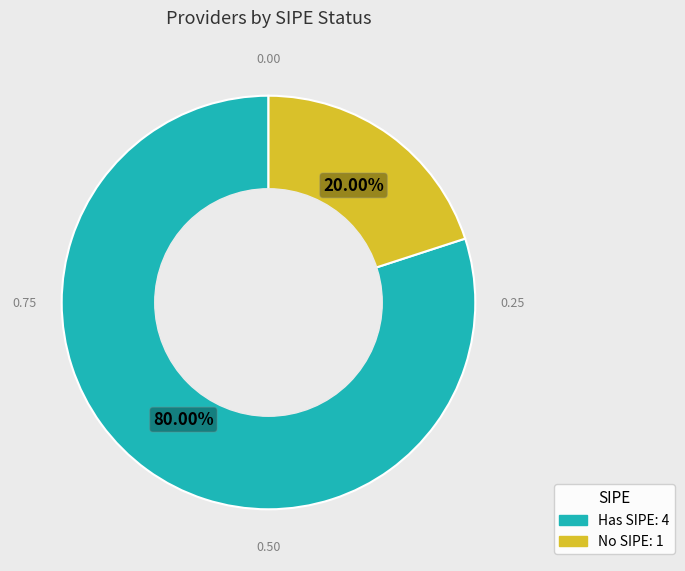

To the nearest percent, what is the average slice percentage?

50%